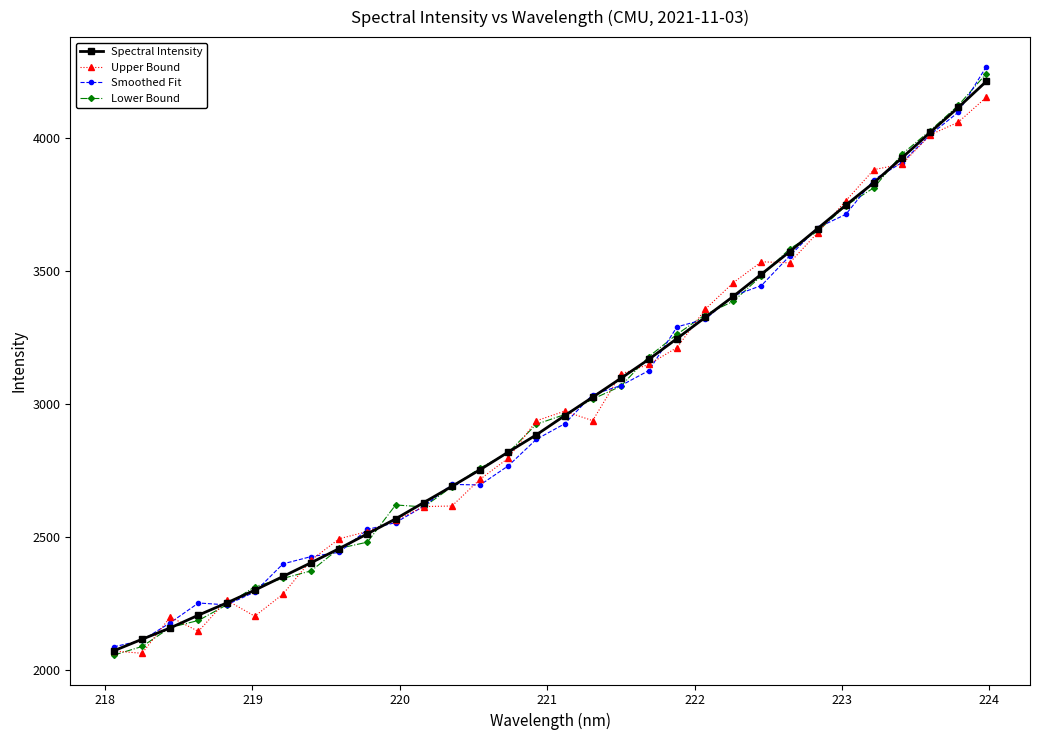

What is the value of the Smoothed Fit point at the 12th from the left?

2614.7